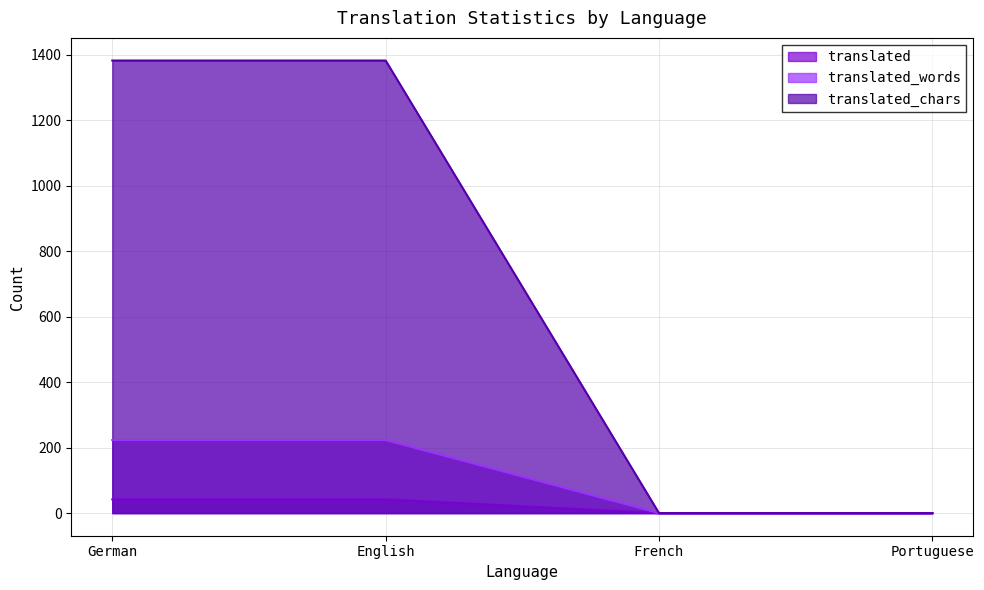

What is the greatest value displayed?

1382